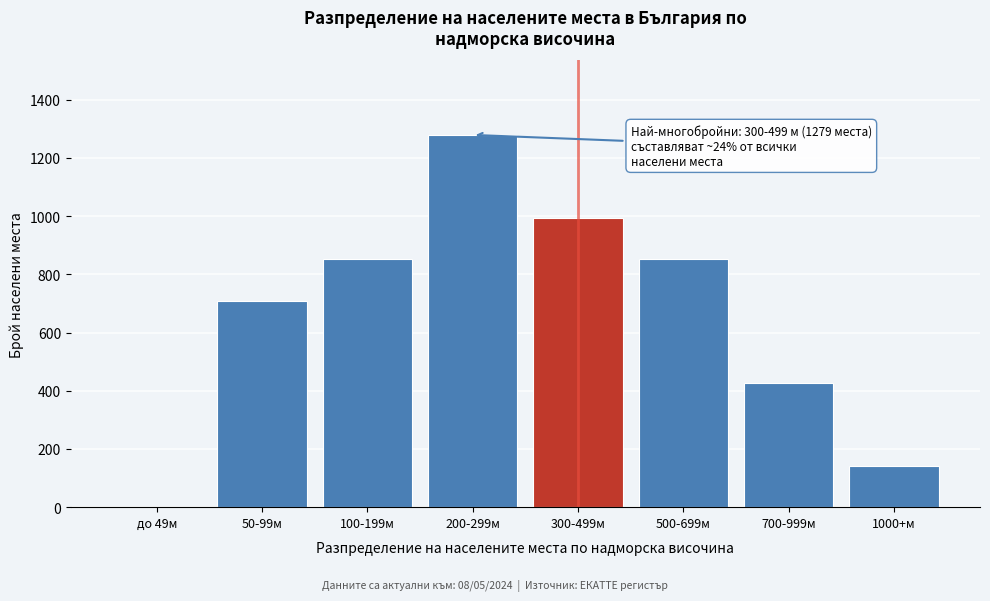

Reading left to right, list all the values displayed in this chart.

до 49м=0	50-99м=710	100-199м=852	200-299м=1279	300-499м=994	500-699м=852	700-999м=426	1000+м=142